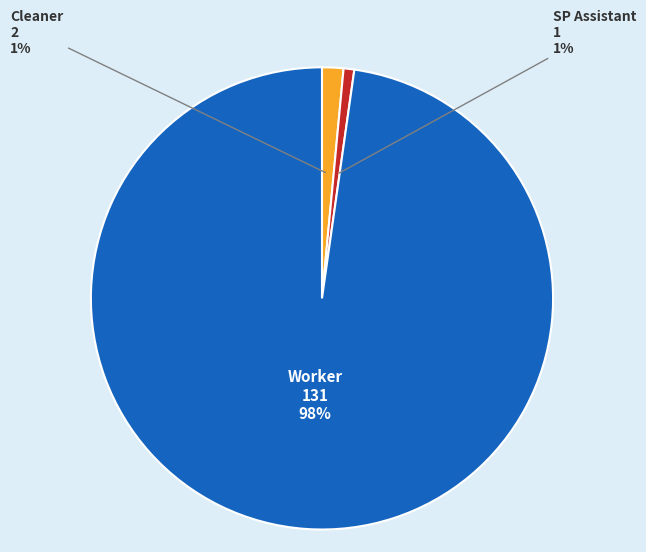

To the nearest percent, what is the average slice percentage?

33%